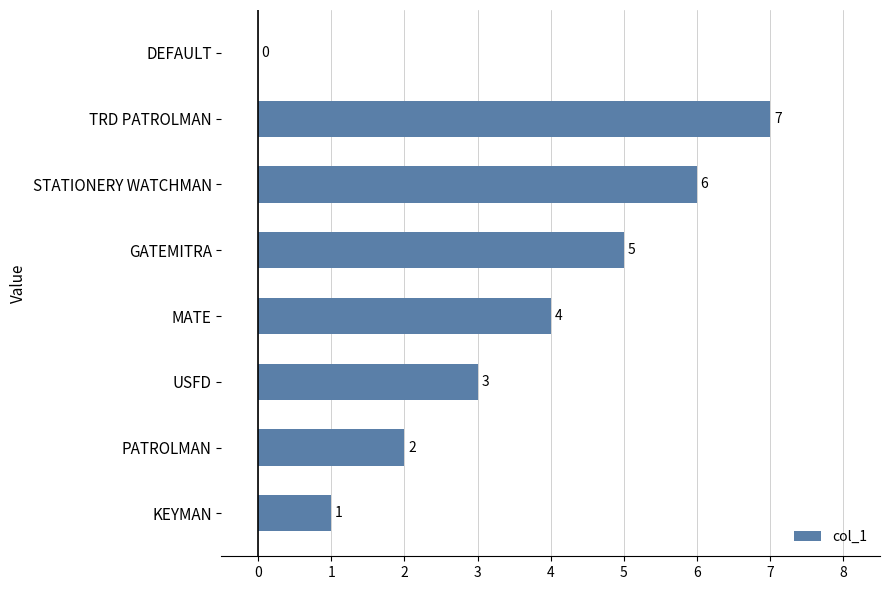

What is the greatest value displayed?

7